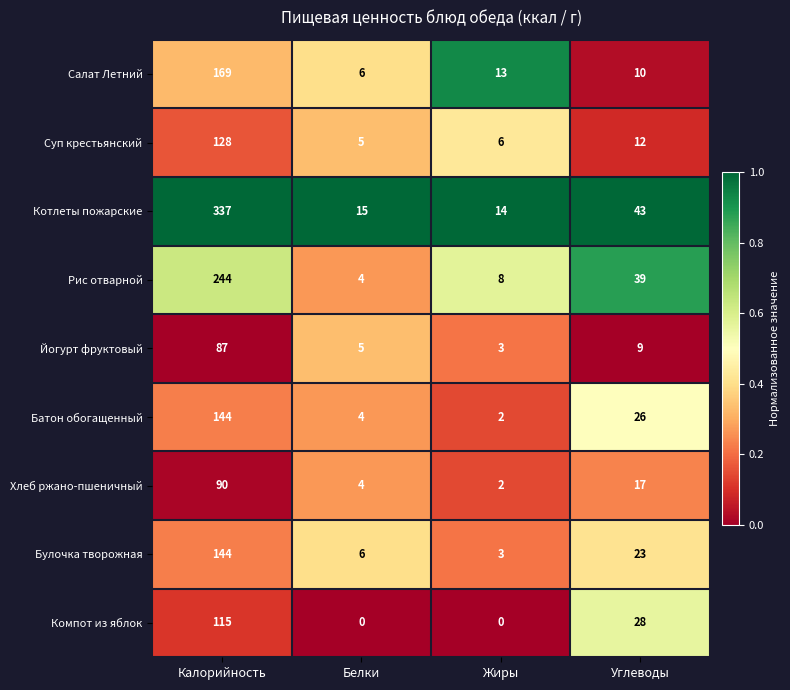

What is the difference between the Котлеты пожарские values at Жиры and Калорийность?

323